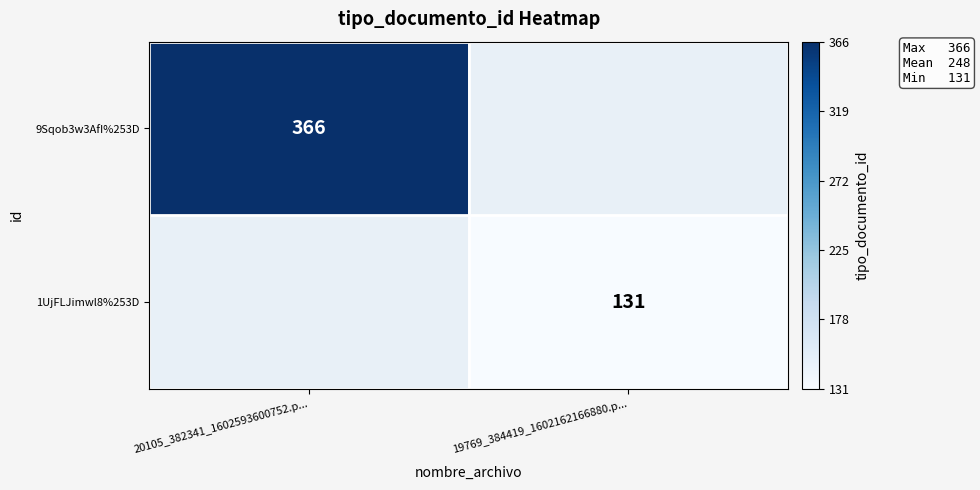

Is it true that 1UjFLJimwl8%253D equals 131 at 19769_384419_1602162166880.p...?

True